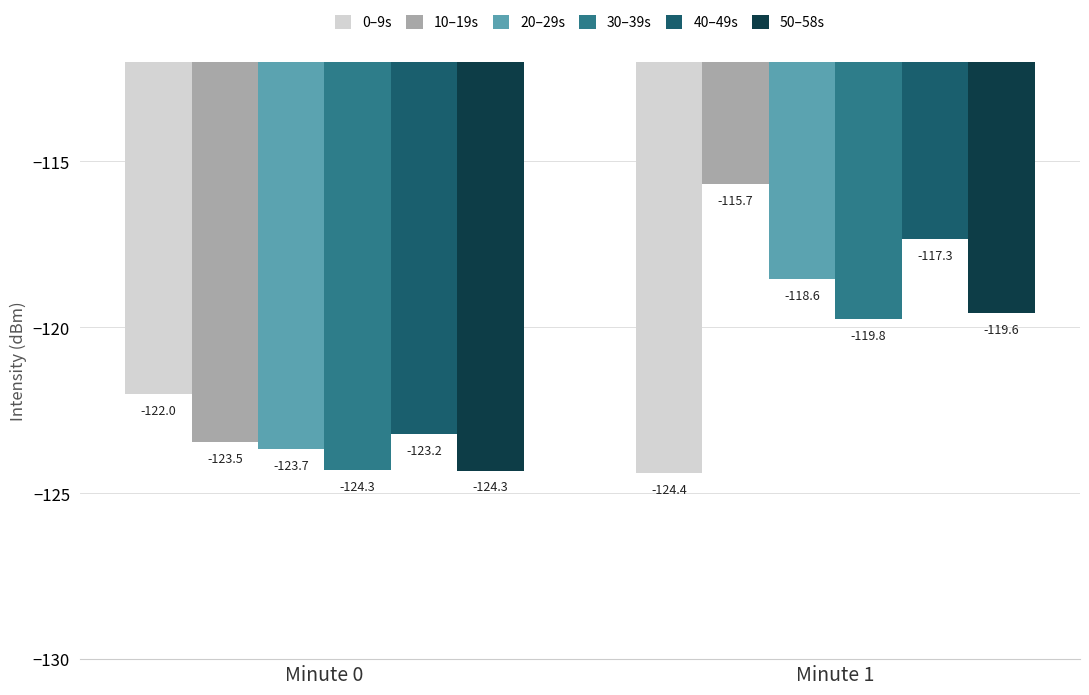

Reading left to right, list all the values displayed in this chart.

0–9s: Minute 0=-122.0	Minute 1=-124.4
10–19s: Minute 0=-123.5	Minute 1=-115.7
20–29s: Minute 0=-123.7	Minute 1=-118.6
30–39s: Minute 0=-124.3	Minute 1=-119.8
40–49s: Minute 0=-123.2	Minute 1=-117.3
50–58s: Minute 0=-124.3	Minute 1=-119.6